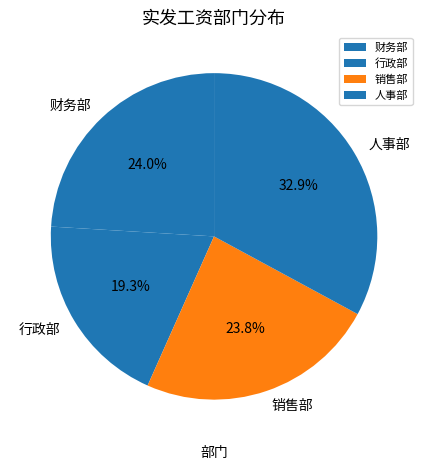

Is there any slice that represents more than half of the pie?

No